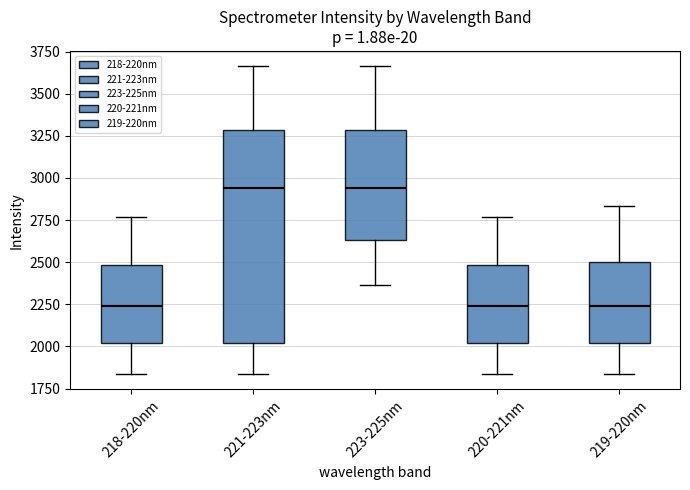

Where does the median line of the box for 223-225nm sit on the y-axis? The values are not printed on the chart, so give them approximately, as read against the axis.

2950